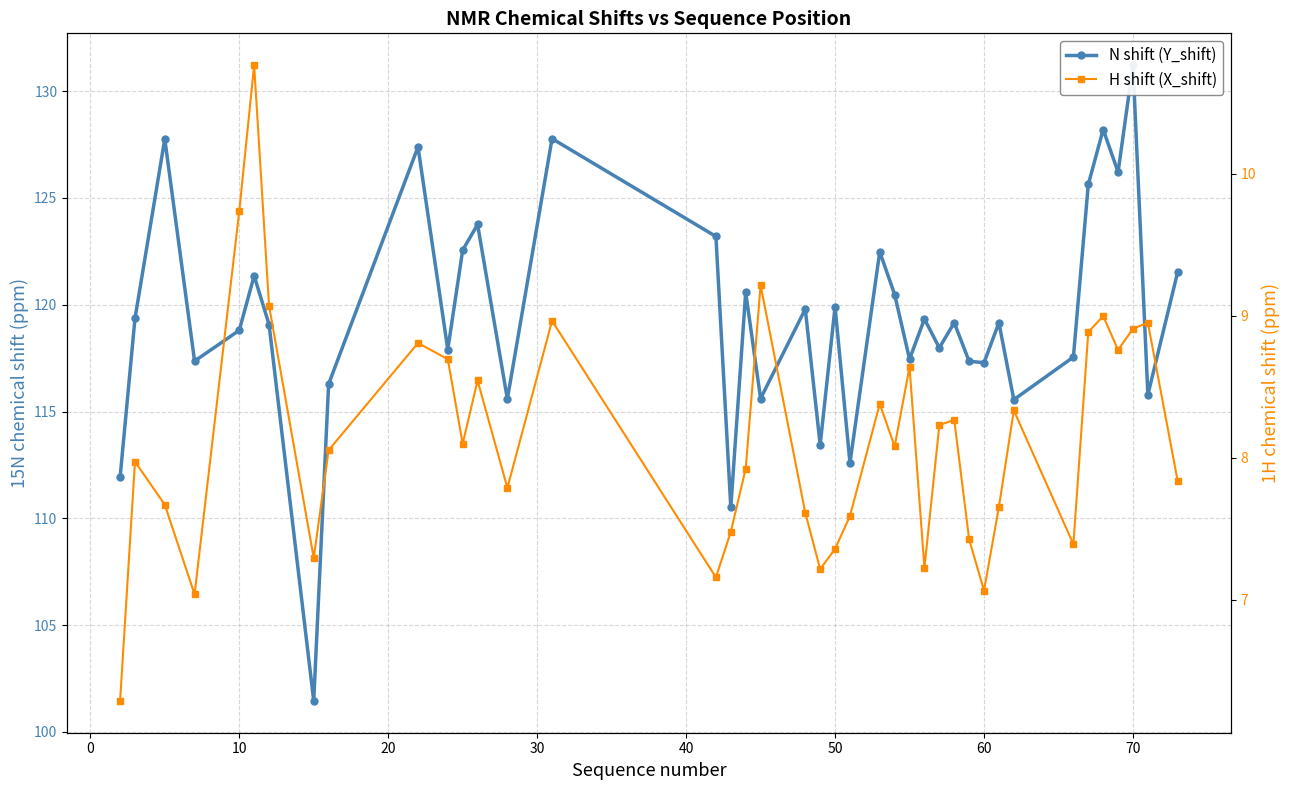

True or false: N shift (Y_shift) and H shift (X_shift) intersect in this chart.

False